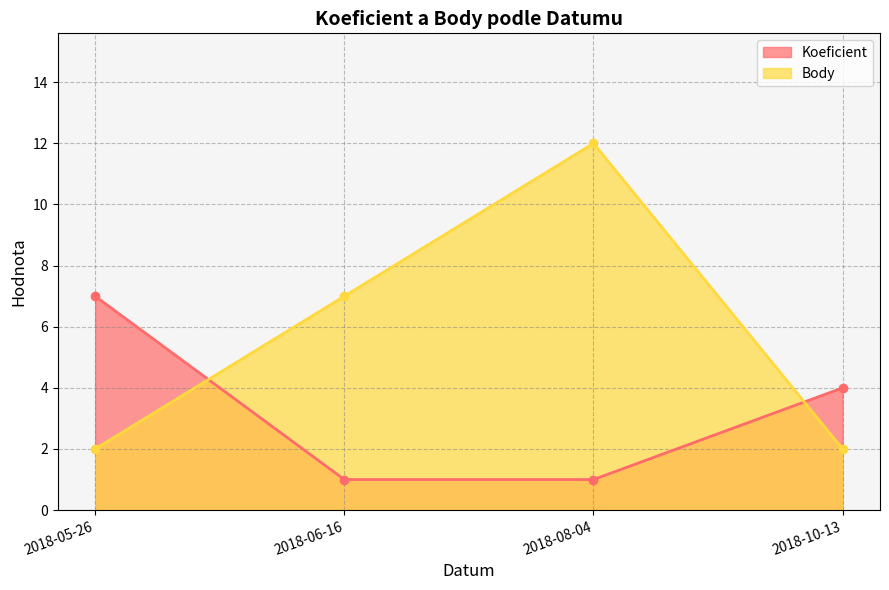

How many series are shown in this chart?

2